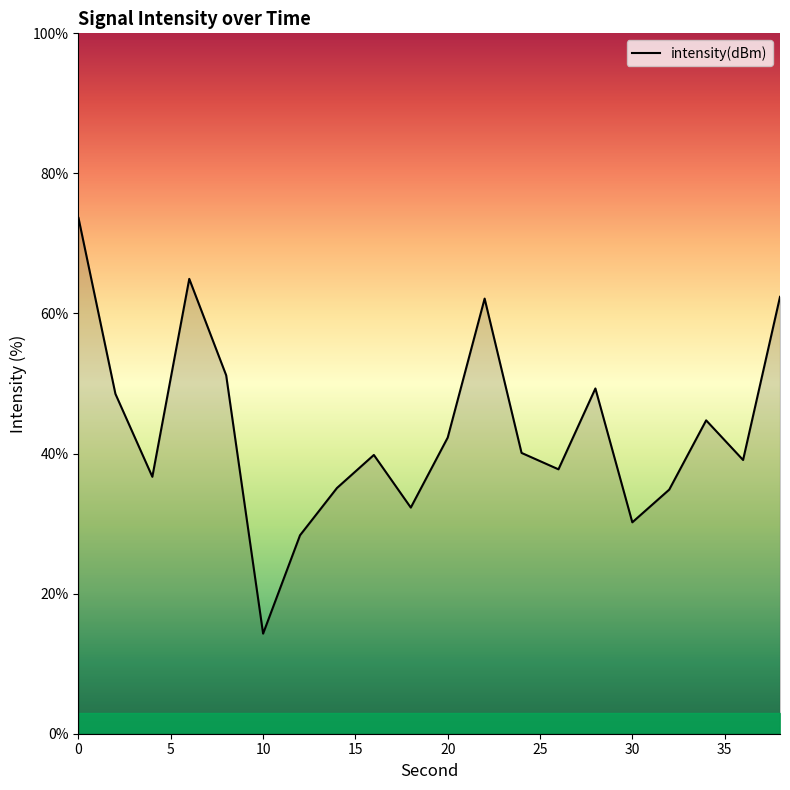

What is the minimum value shown in the chart?

14.3